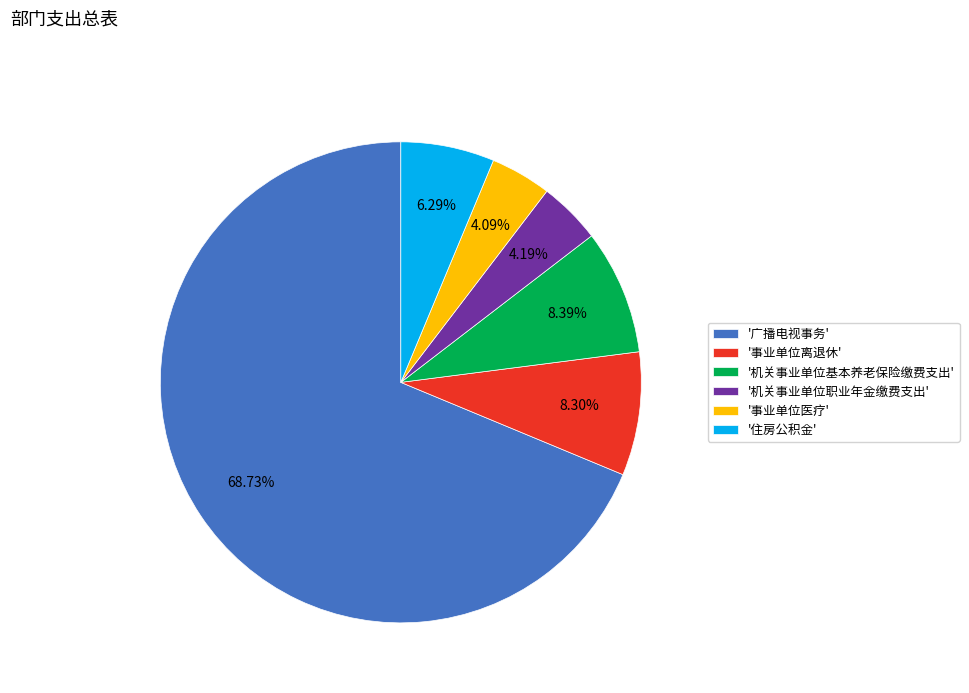

Does '广播电视事务' represent more than half of the total?

Yes